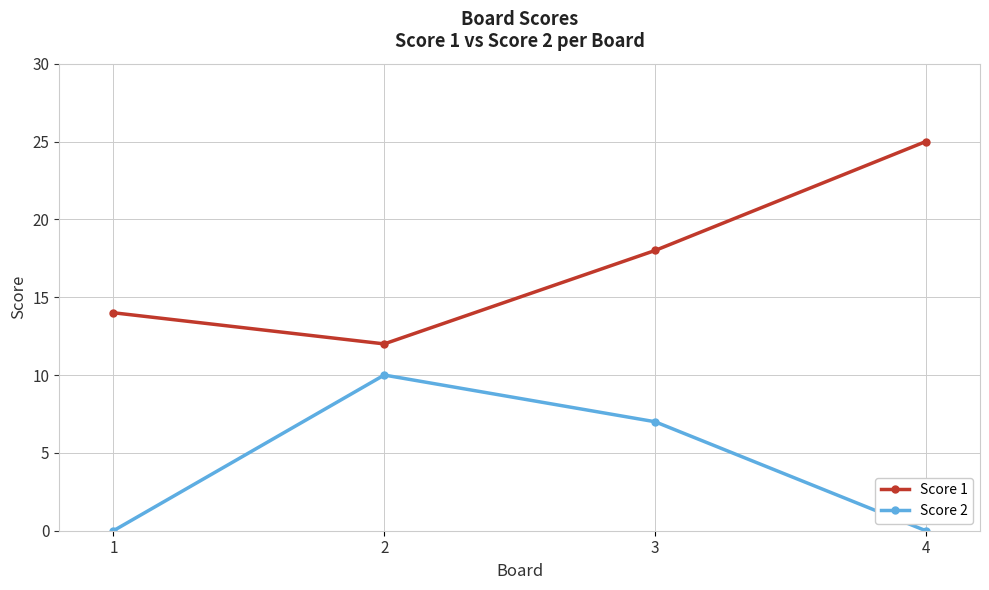

What is the difference between the highest and lowest values at 4?

25